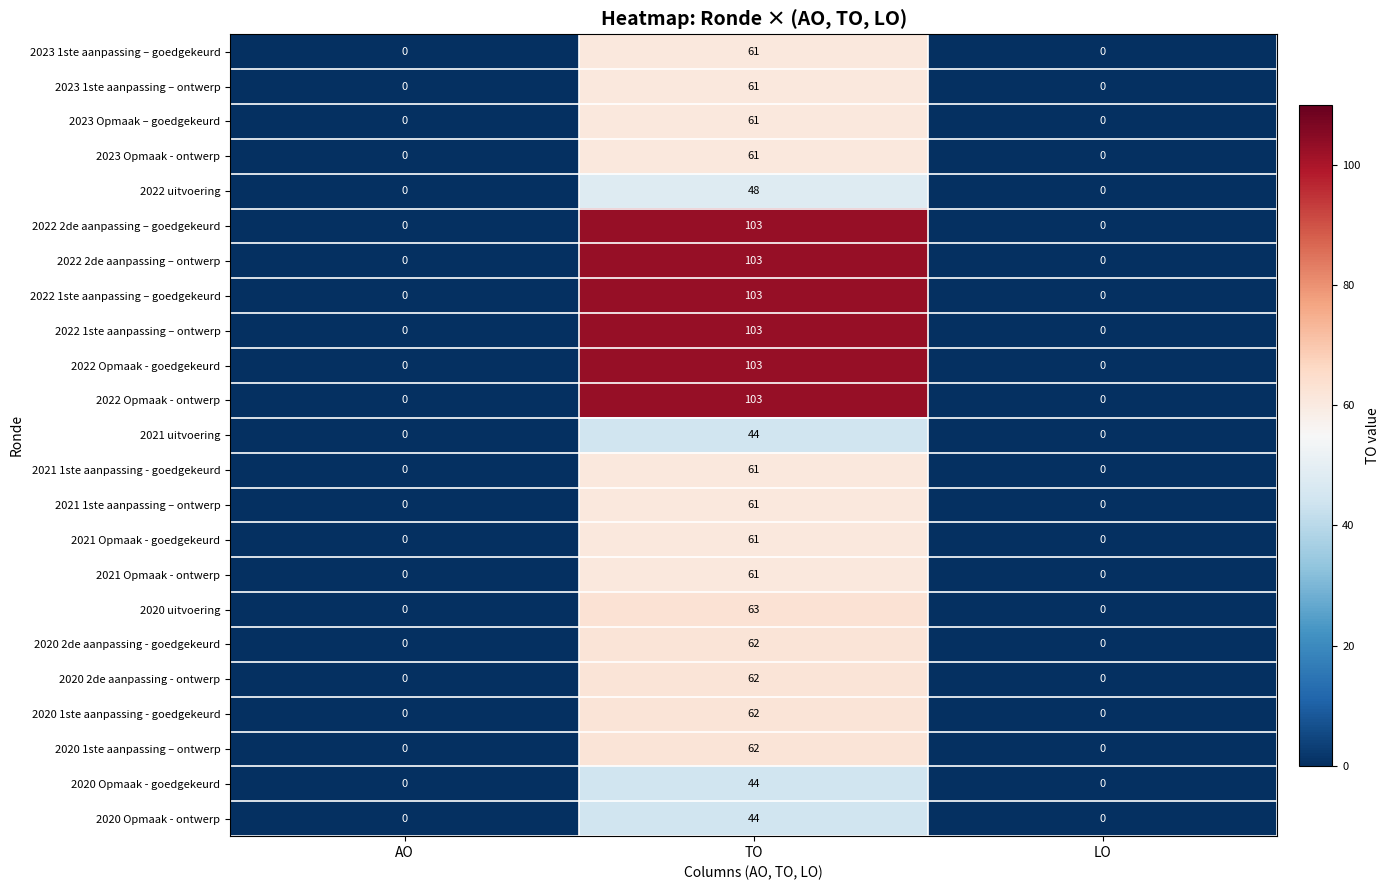

What is the difference between the 2023 1ste aanpassing – goedgekeurd values at AO and TO?

61